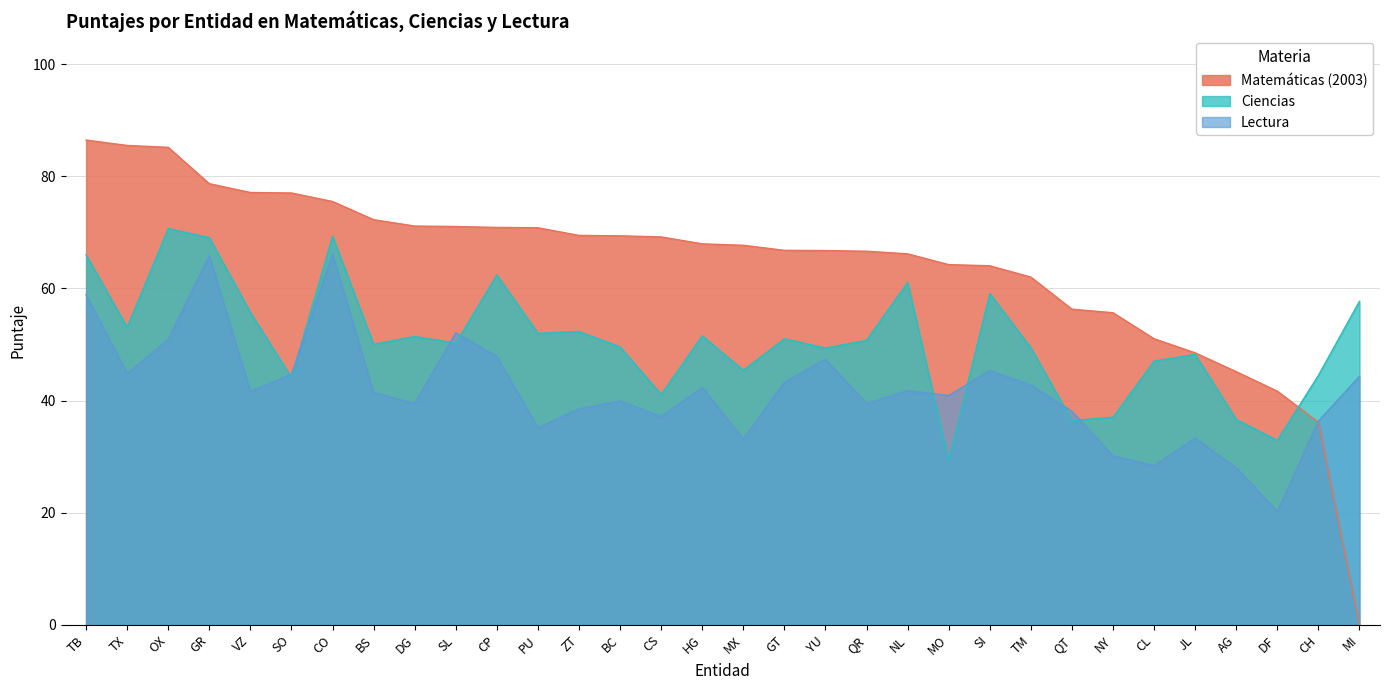

Rank the series by their average value, from lowest to highest.

Lectura, Ciencias, Matemáticas (2003)